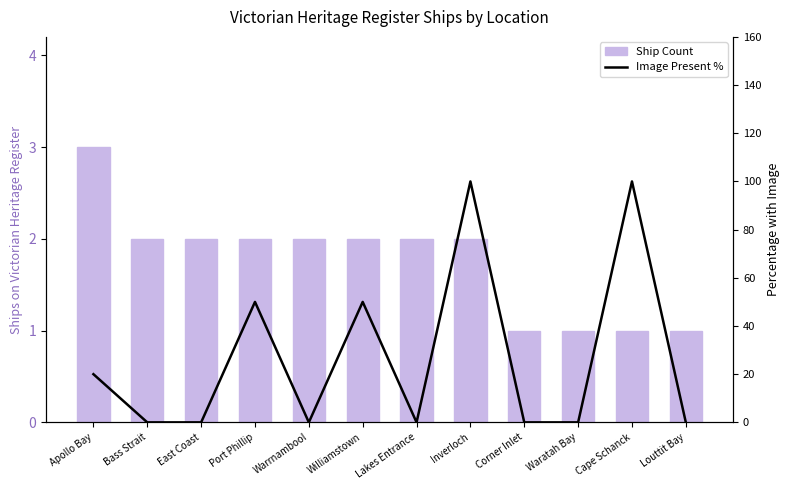

How many groups of bars are there?

12